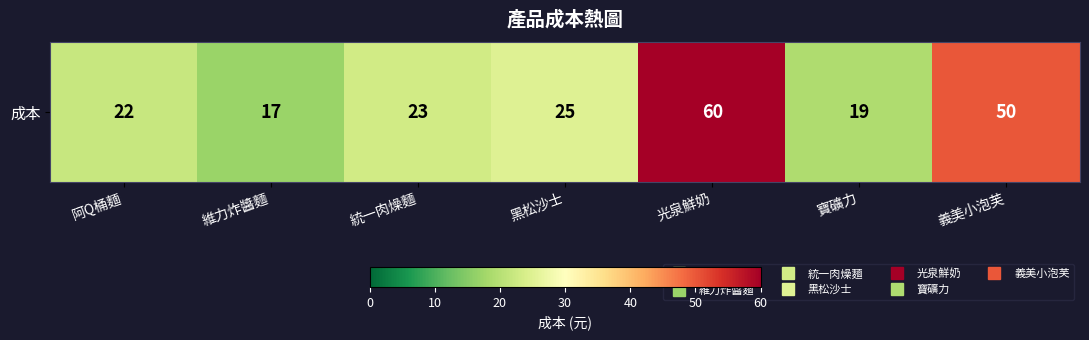

What is the sum of all values?

216